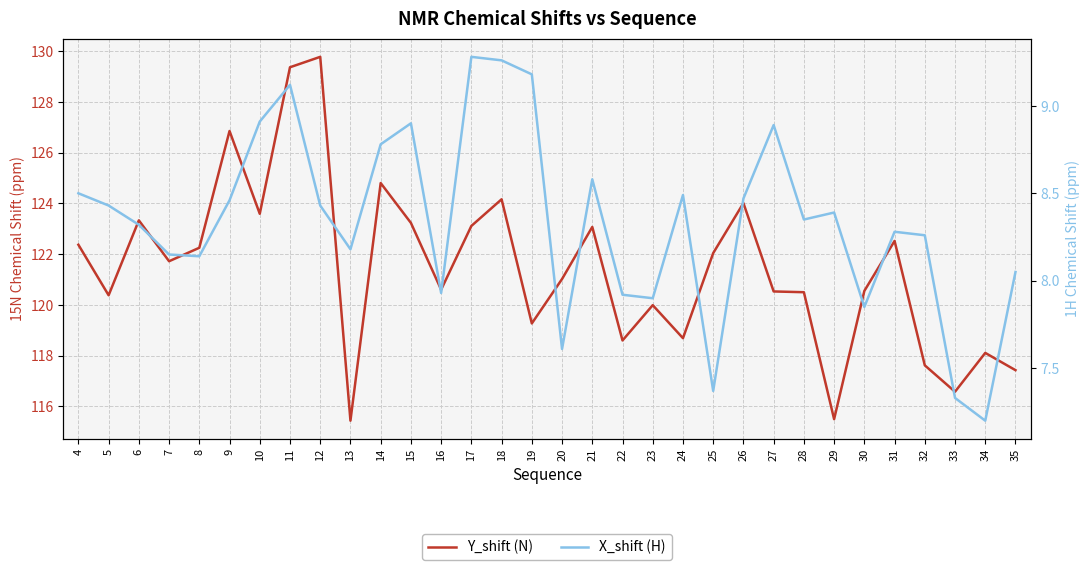

Reading right to left, transcribe all the data shown in this chart.

Y_shift (N): 35=117.4	34=118.1	33=116.6	32=117.6	31=122.5	30=120.5	29=115.5	28=120.5	27=120.5	26=124.0	25=122.0	24=118.7	23=120.0	22=118.6	21=123.1	20=121.0	19=119.3	18=124.2	17=123.1	16=120.6	15=123.2	14=124.8	13=115.4	12=129.8	11=129.4	10=123.6	9=126.8	8=122.2	7=121.7	6=123.3	5=120.4	4=122.4
X_shift (H): 35=8.1	34=7.2	33=7.3	32=8.3	31=8.3	30=7.8	29=8.4	28=8.3	27=8.9	26=8.5	25=7.4	24=8.5	23=7.9	22=7.9	21=8.6	20=7.6	19=9.2	18=9.3	17=9.3	16=7.9	15=8.9	14=8.8	13=8.2	12=8.4	11=9.1	10=8.9	9=8.5	8=8.1	7=8.2	6=8.3	5=8.4	4=8.5